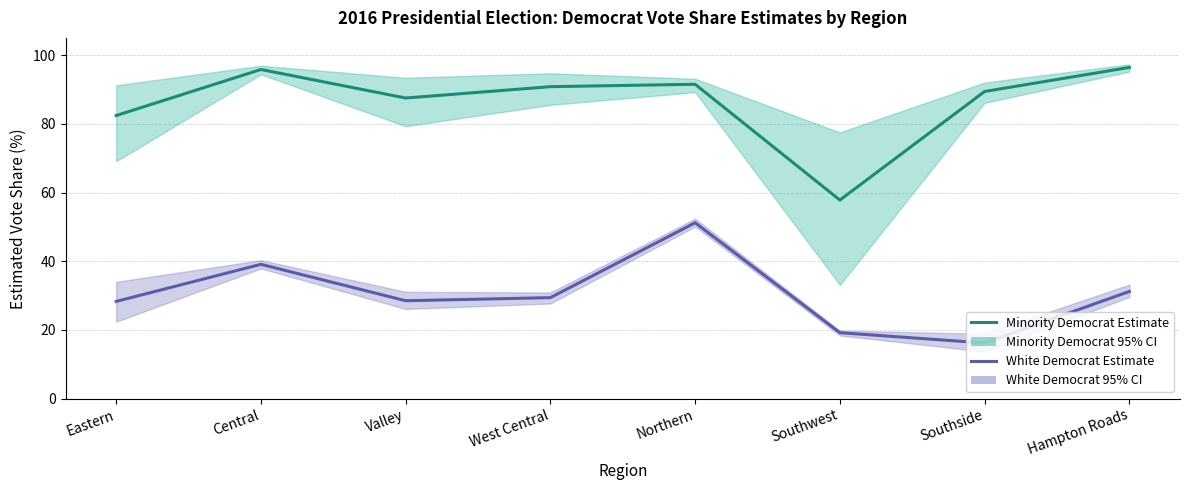

The White Democrat Estimate series shows 29.4 at Southwest. True or false?

False